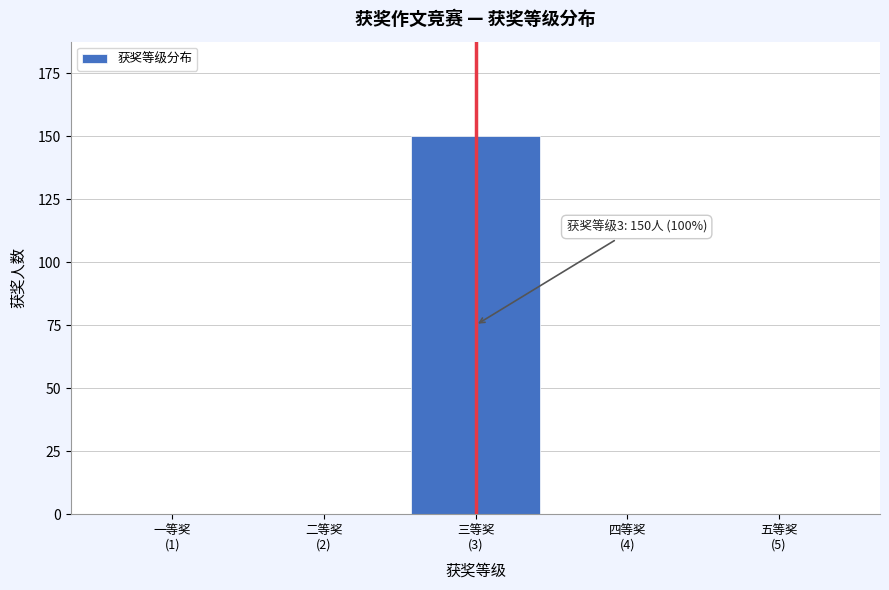

What is the greatest value displayed?

150